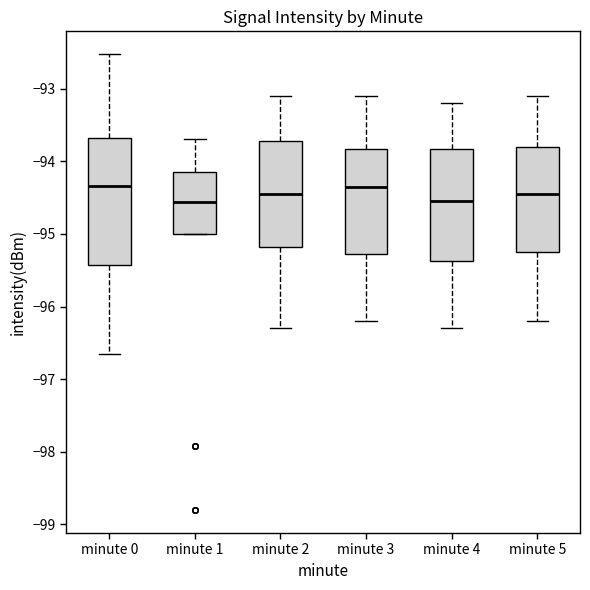

Reading left to right, transcribe this box plot: for each box, give where its median line is, the range the box spans, and where its two whiskers end, as read against the y-axis. The values are not printed on the chart, so give them approximately, as read against the axis.

minute 0: median -94.3, box -95.4 to -93.7, whiskers -96.7 to -92.5
minute 1: median -94.6, box -95.0 to -94.1, whiskers -95.0 to -93.7
minute 2: median -94.4, box -95.2 to -93.7, whiskers -96.3 to -93.1
minute 3: median -94.3, box -95.3 to -93.8, whiskers -96.2 to -93.1
minute 4: median -94.5, box -95.4 to -93.8, whiskers -96.3 to -93.2
minute 5: median -94.4, box -95.2 to -93.8, whiskers -96.2 to -93.1